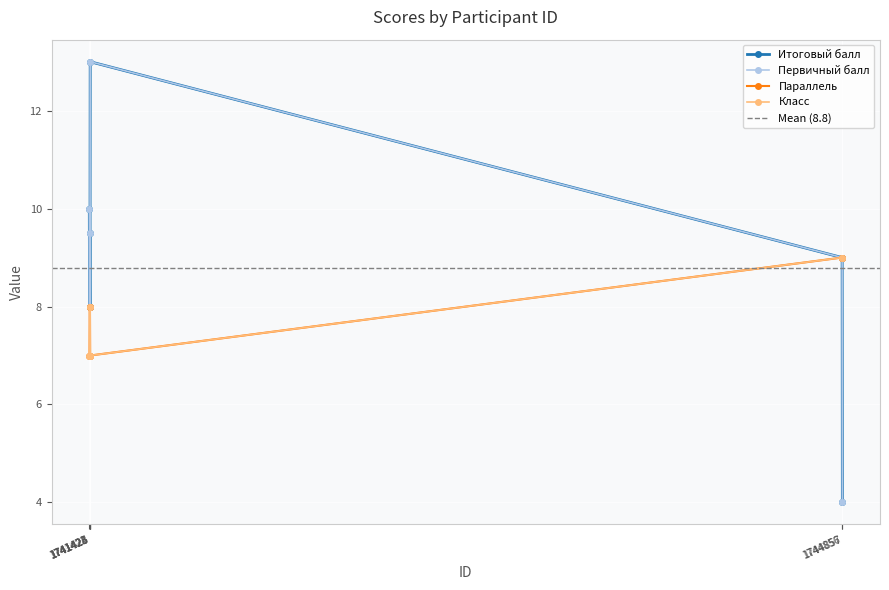

At which category is the sum across all series the highest?

1741426